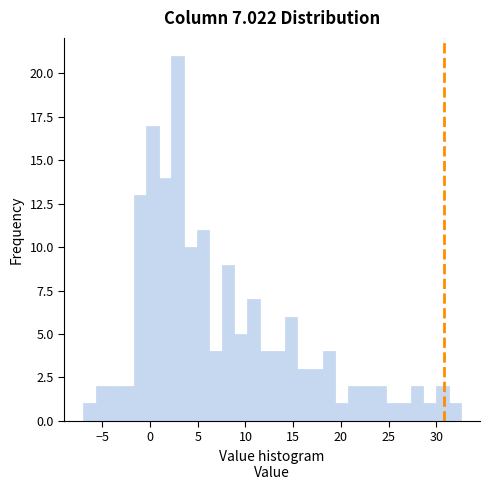

Around what value on the x-axis is the tallest bar? Give the approximate position of its centre, as read against the axis.

3.0